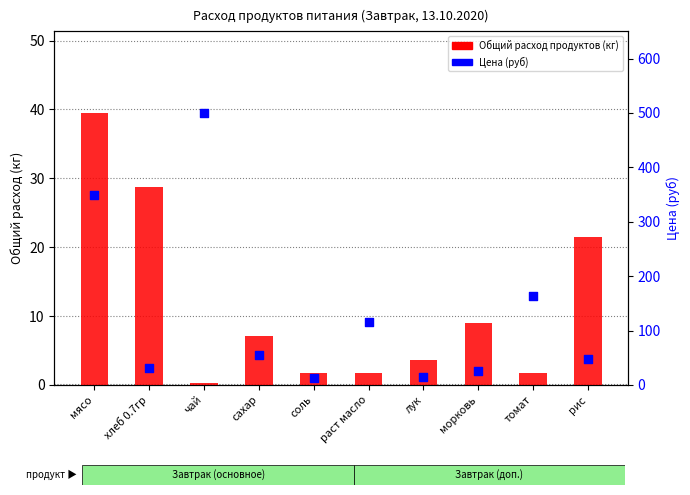

What are all the series names shown in the legend?

Общий расход продуктов, Цена (руб)